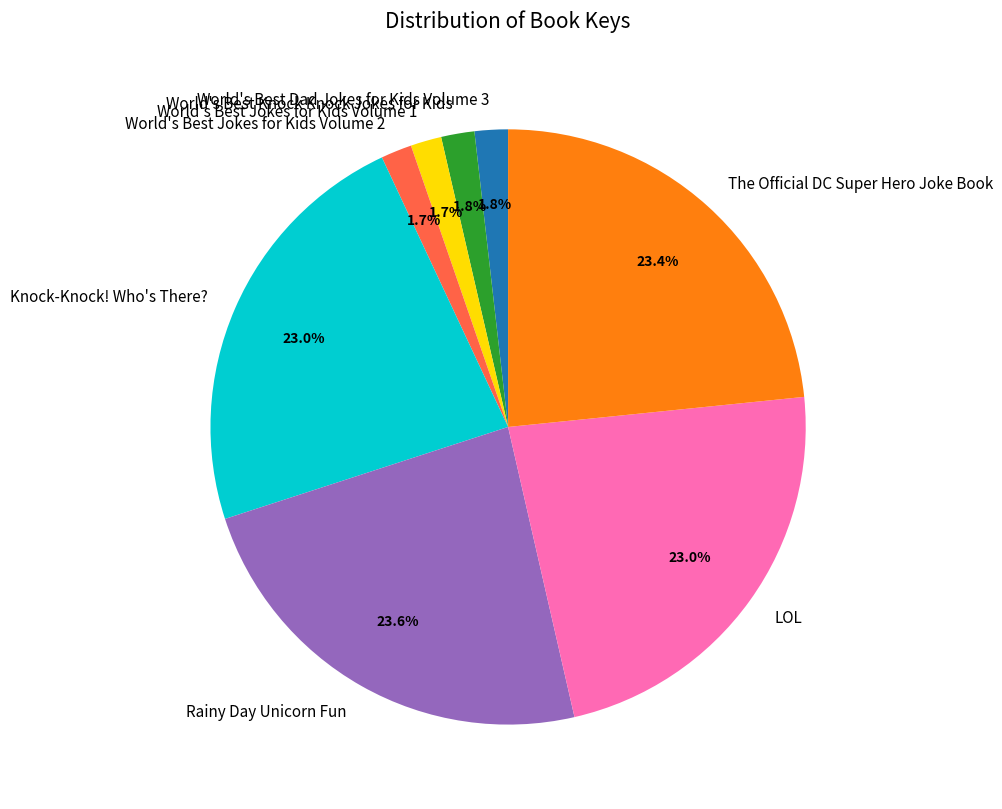

What percentage do World's Best Jokes for Kids Volume 1 and World's Best Jokes for Kids Volume 2 together represent?

3.4%